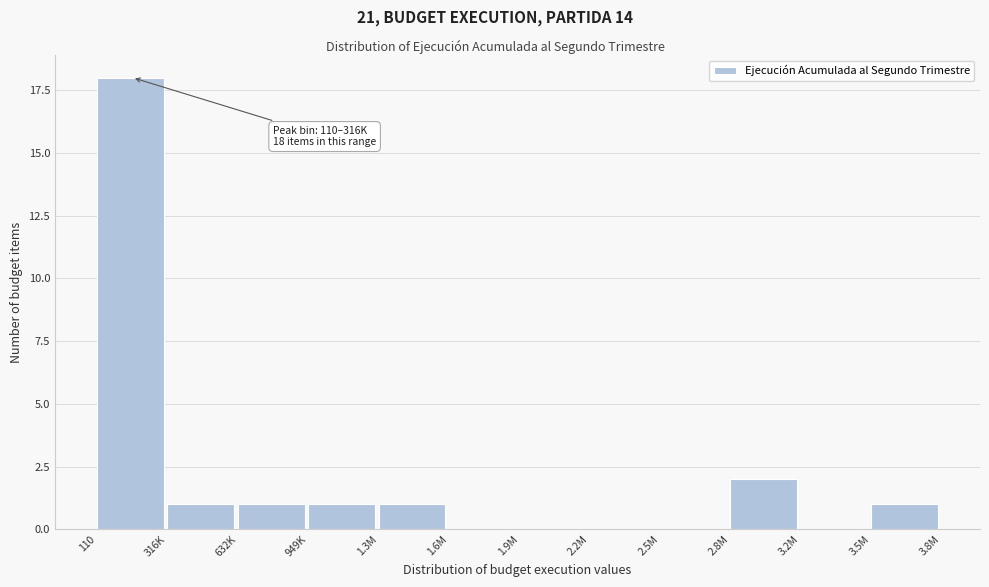

What is the sum of all values?

25